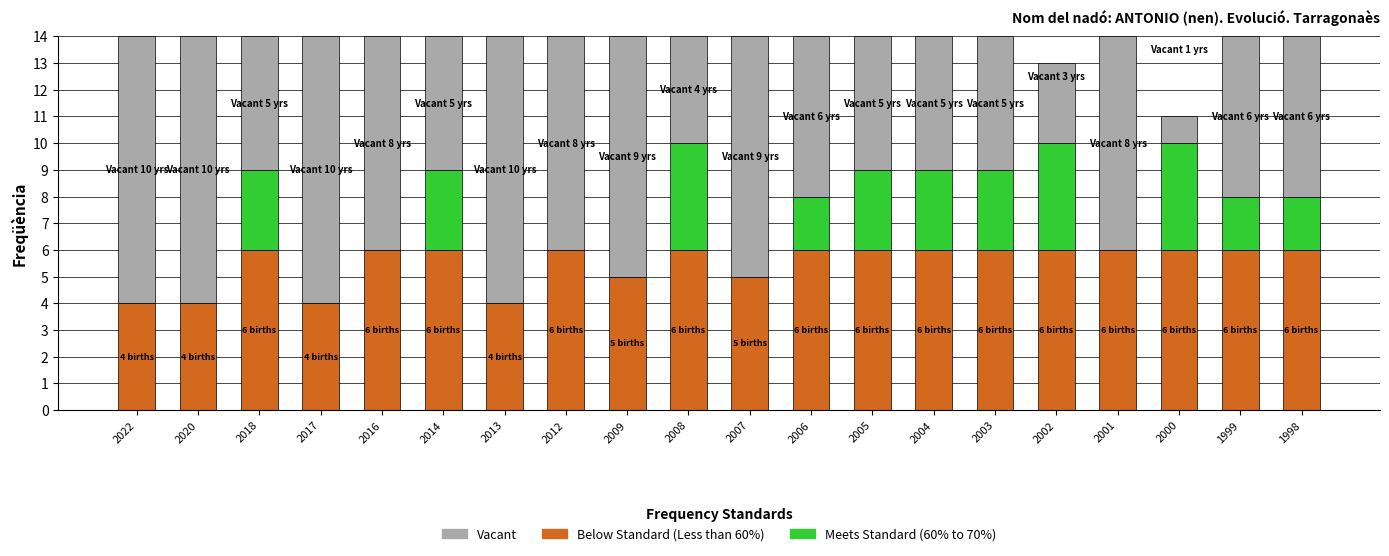

What is the total value across all series at 2016?

14